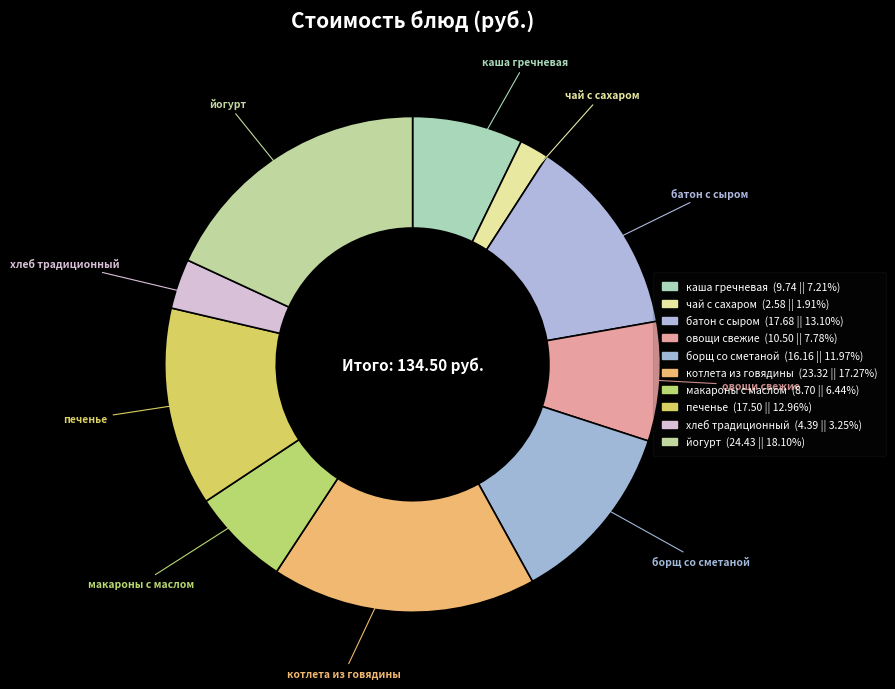

Which slice is the largest?

йогурт